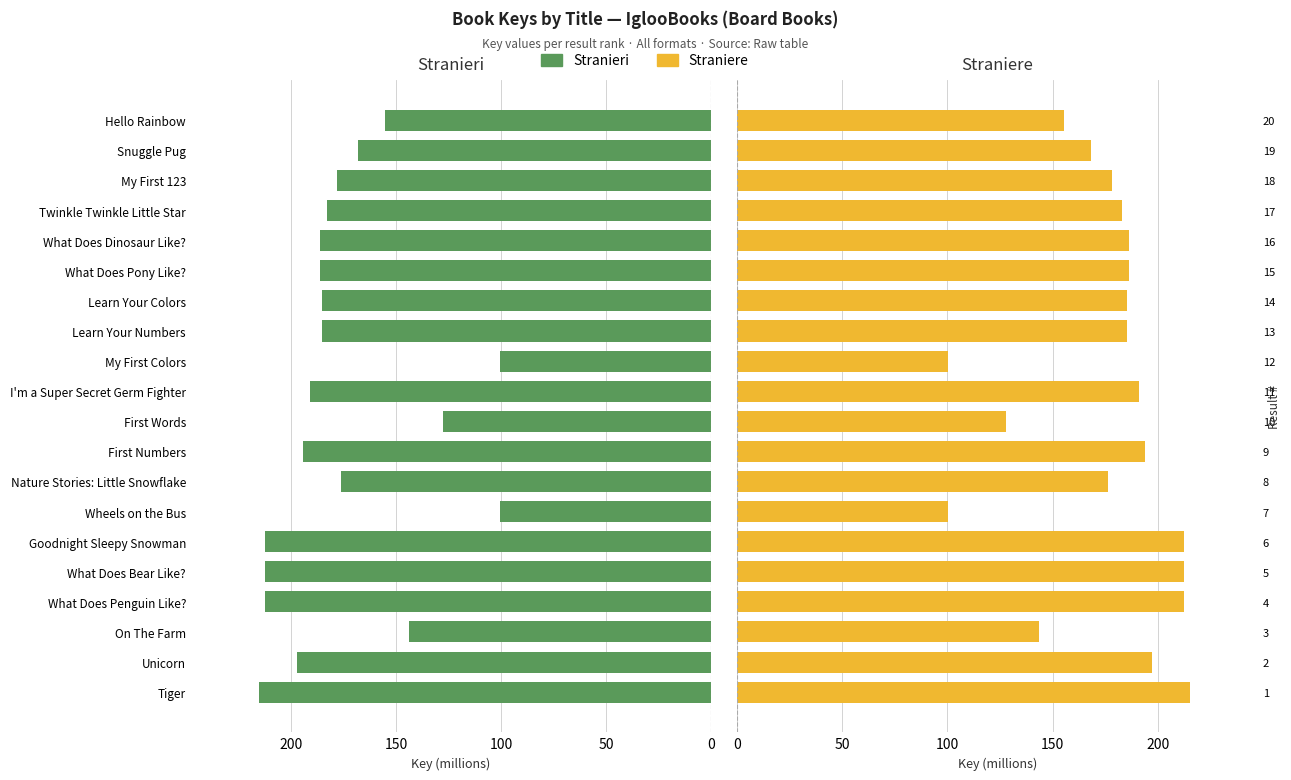

What is the difference between the maximum and minimum values in the Straniere series?

115.0